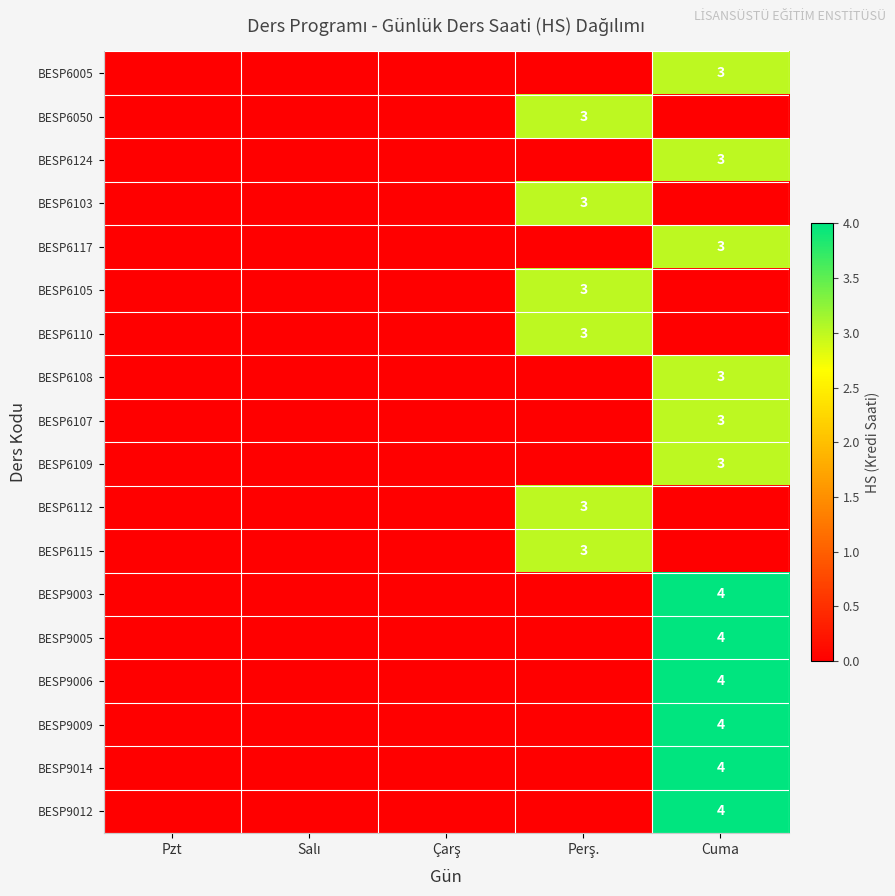

The value of BESP9009 at Cuma is 4. True or false?

True